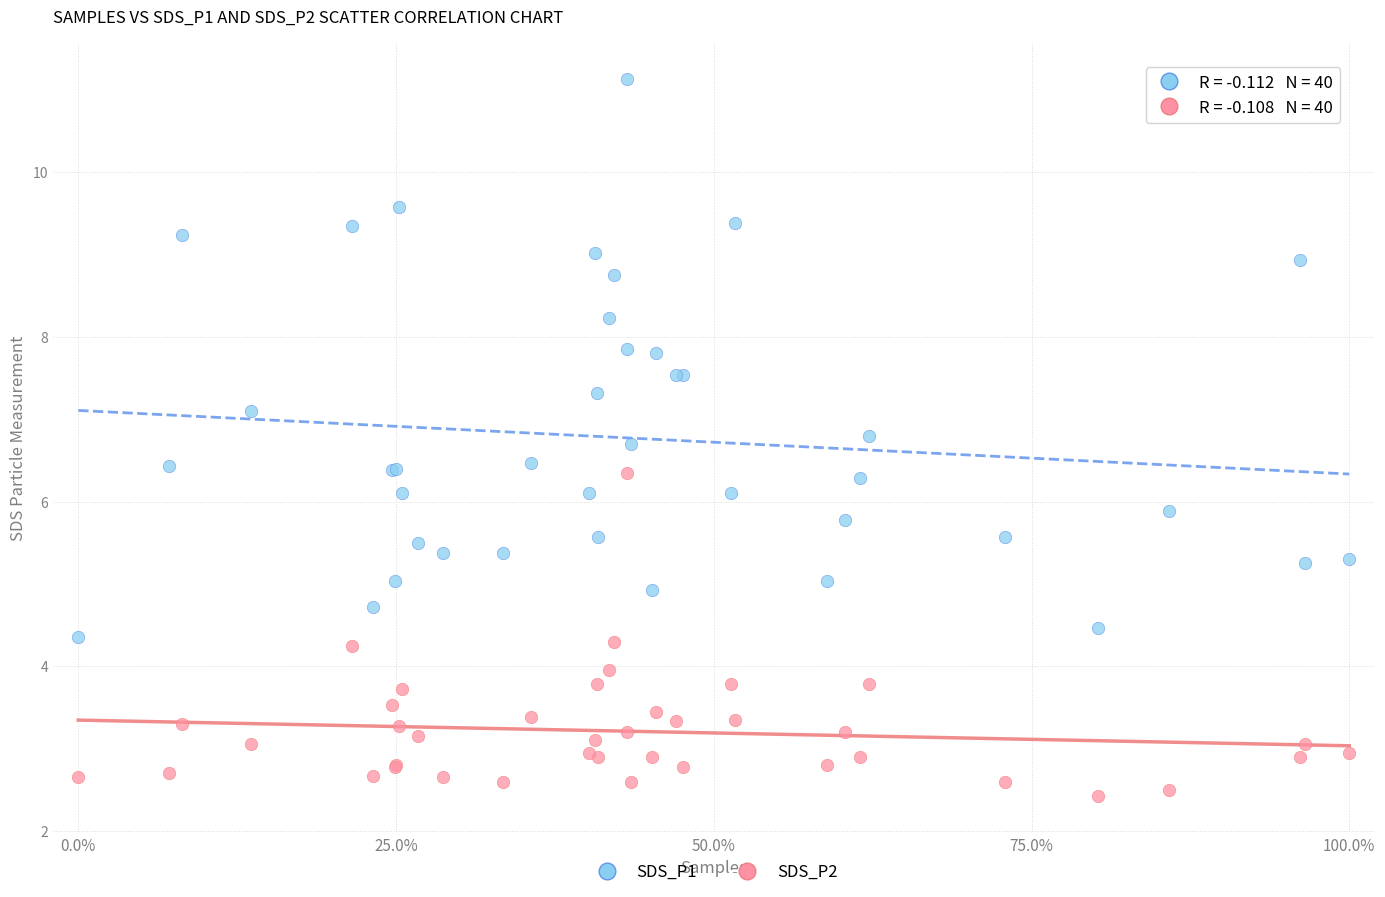

What is the X range (max minus min) for the scatter plot?

1.0